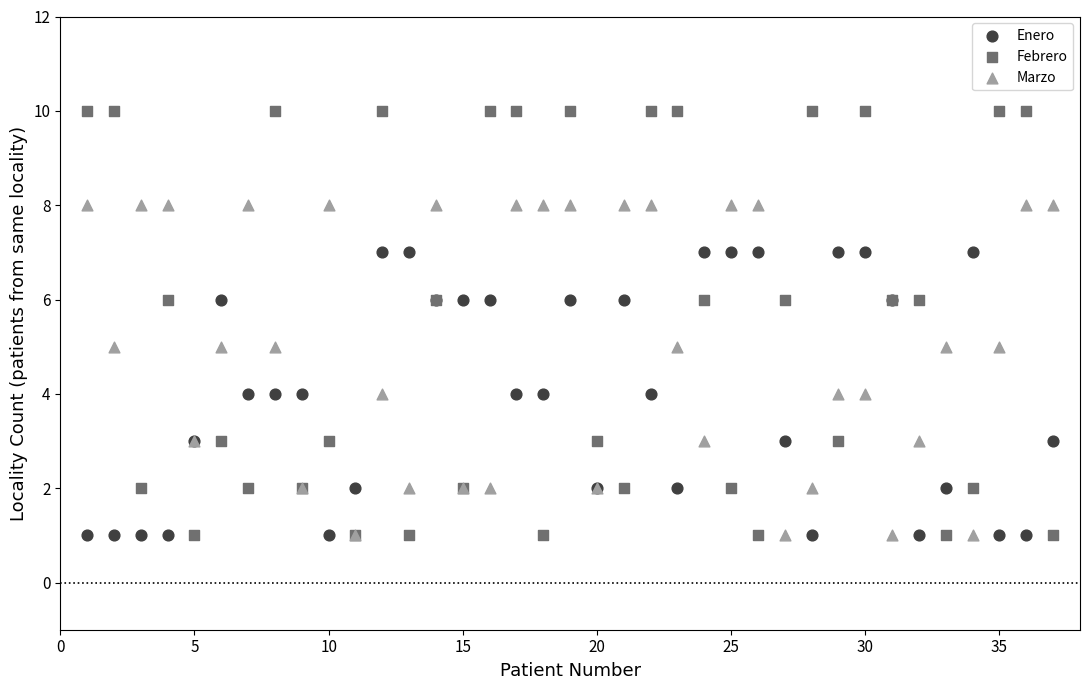

What are all the series names shown in the legend?

Enero, Febrero, Marzo